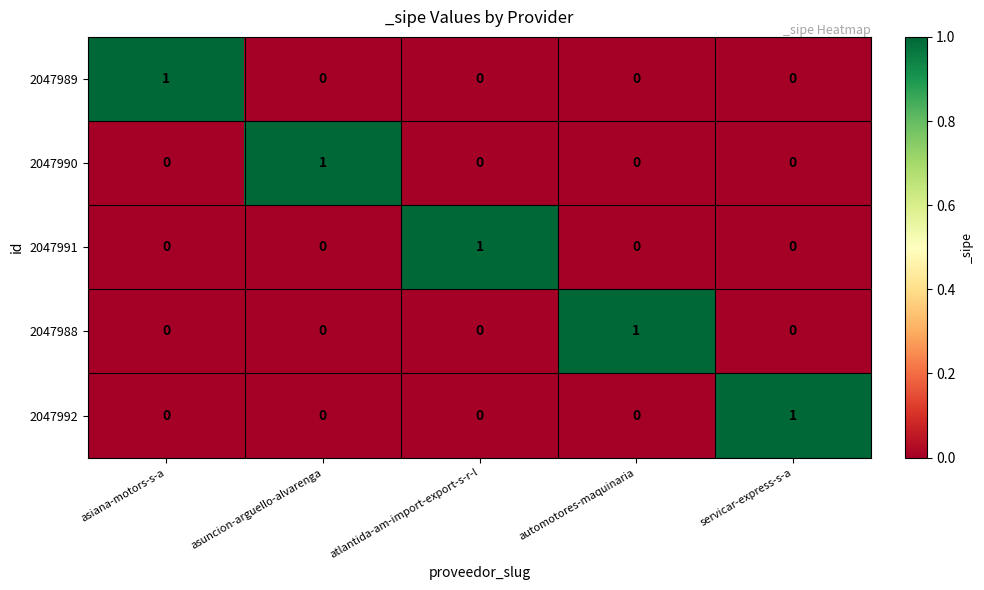

Is the value of 2047990 at asuncion-arguello-alvarenga greater than the value of 2047988 at asiana-motors-s-a?

Yes